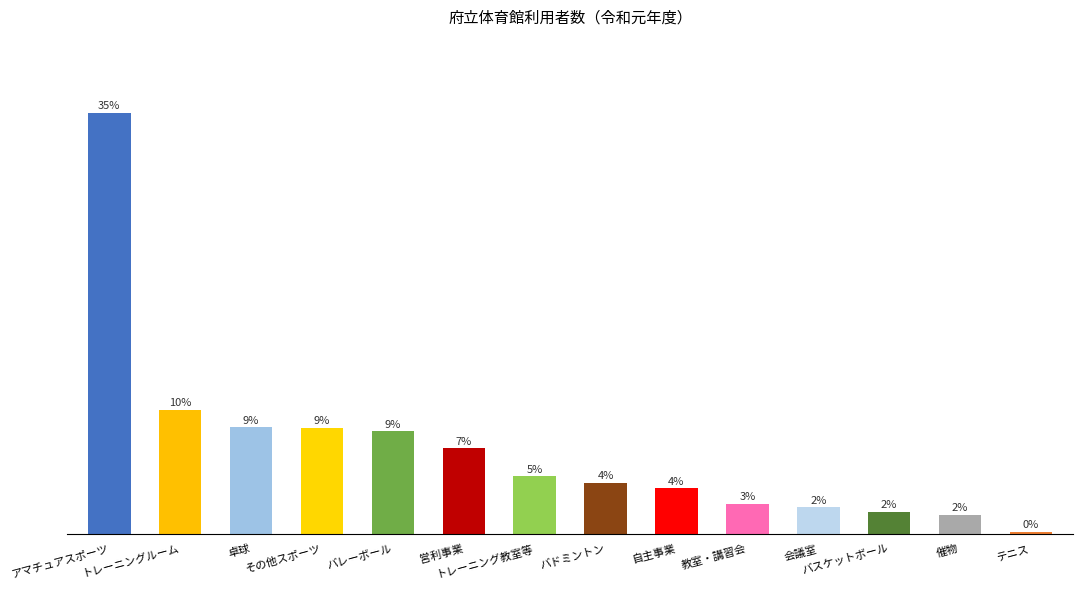

List the labels in order of value, smallest first.

テニス, 催物, バスケットボール, 会議室, 教室・講習会, 自主事業, バドミントン, トレーニング教室等, 営利事業, バレーボール, その他スポーツ, 卓球, トレーニングルーム, アマチュアスポーツ